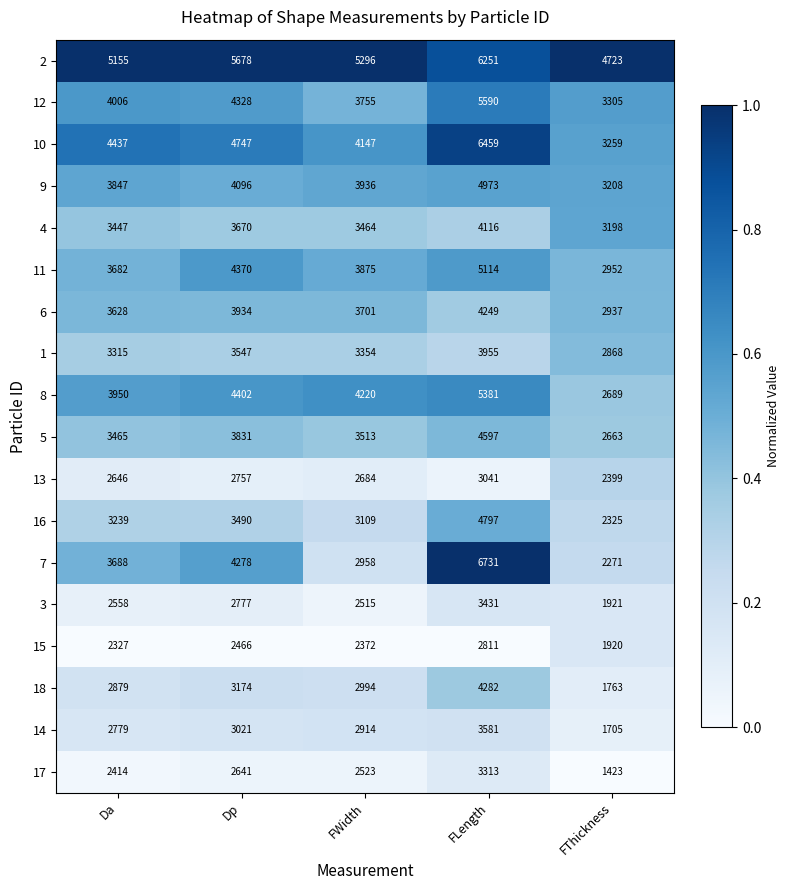

Where does the 4 series first go above 3464?

Dp